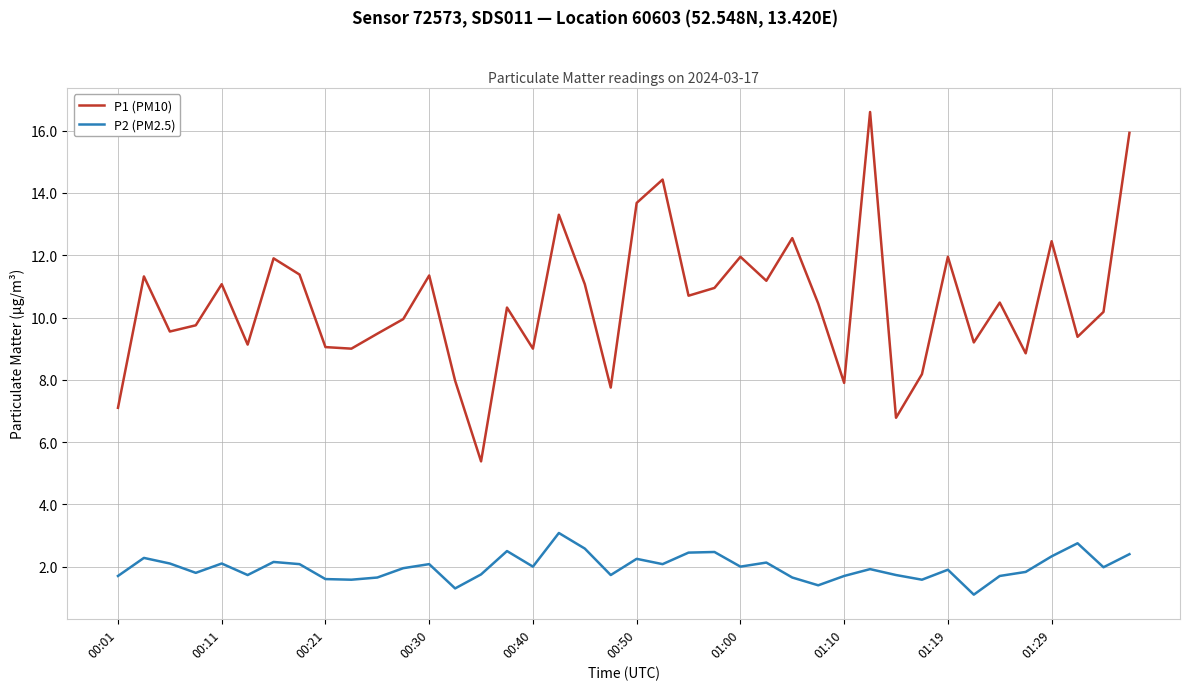

What is the highest value of the P2 (PM2.5) series?

3.1